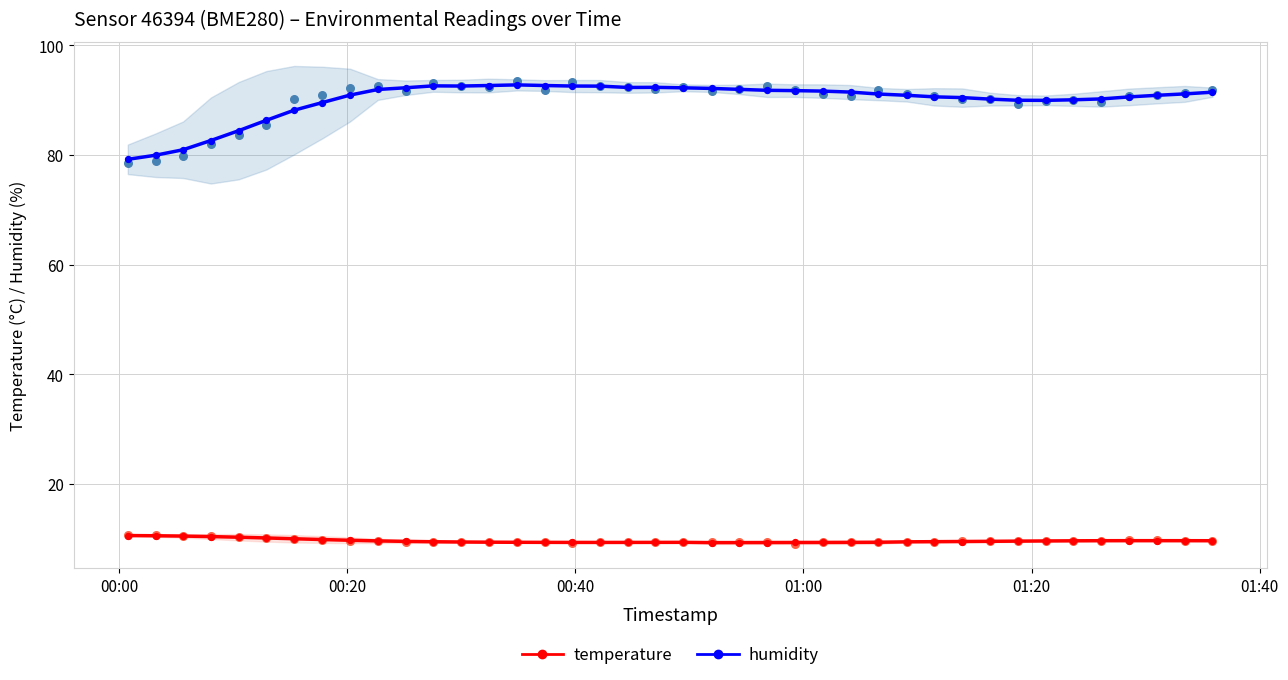

What are all the series names shown in the legend?

humidity, temperature